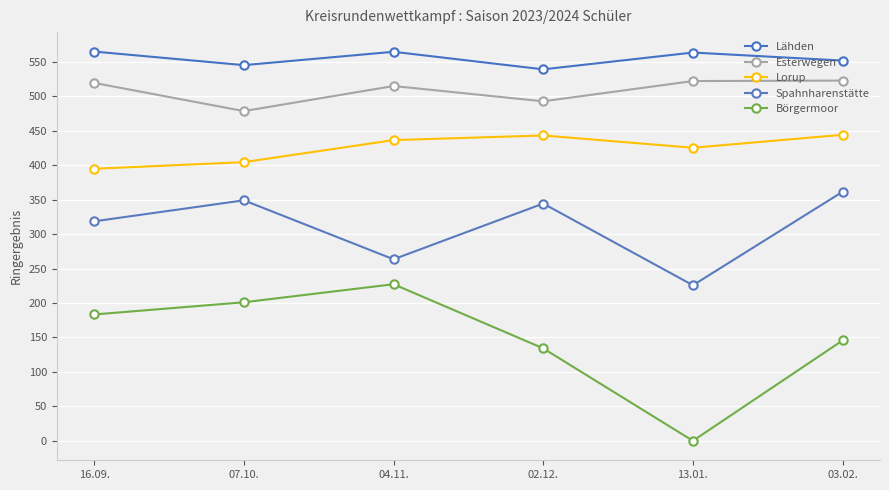

What is the total value across all series at 07.10.?

1978.6